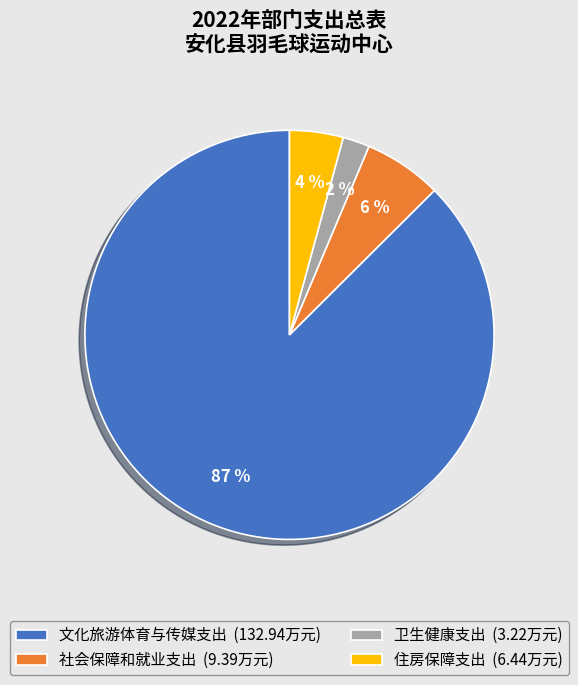

How many slices are in this pie chart?

4